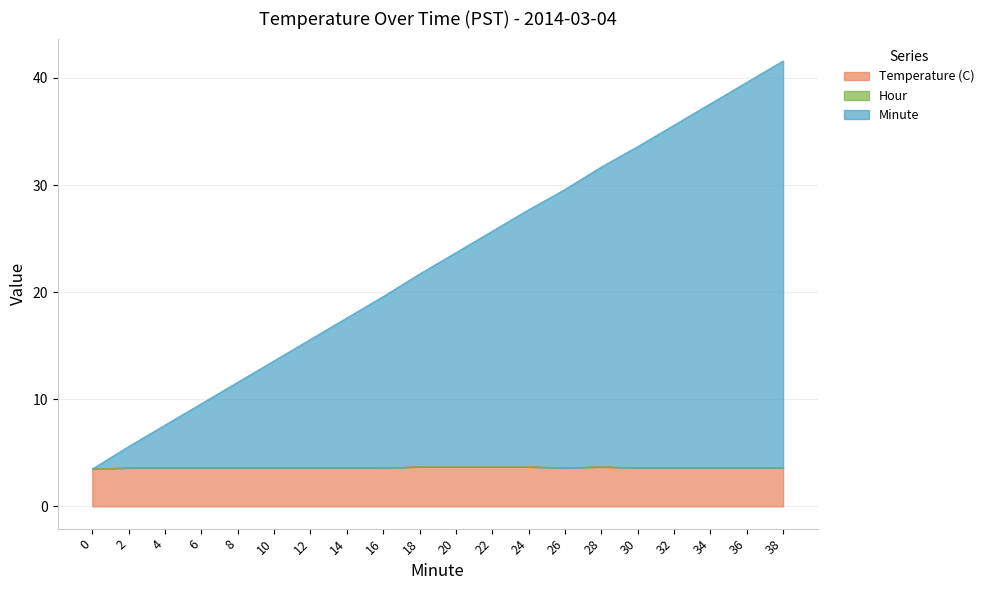

What is the value of the Minute point at the 18th from the left?

37.6